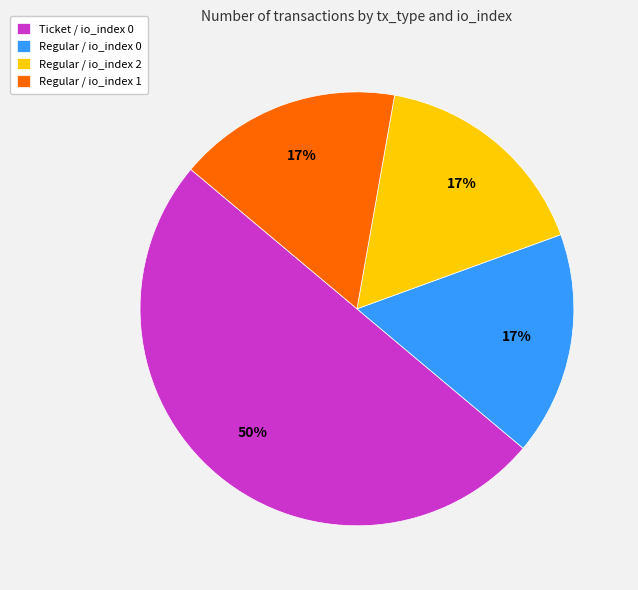

Is Regular / io_index 1 the majority of the pie?

No